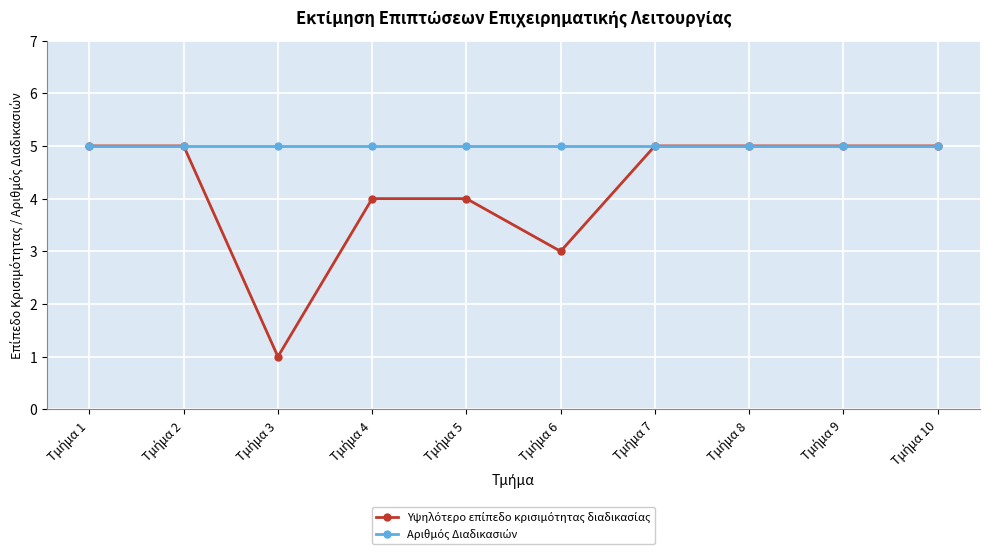

What is the sum of the Υψηλότερο επίπεδο κρισιμότητας διαδικασίας values at Τμήμα 10 and Τμήμα 6?

8